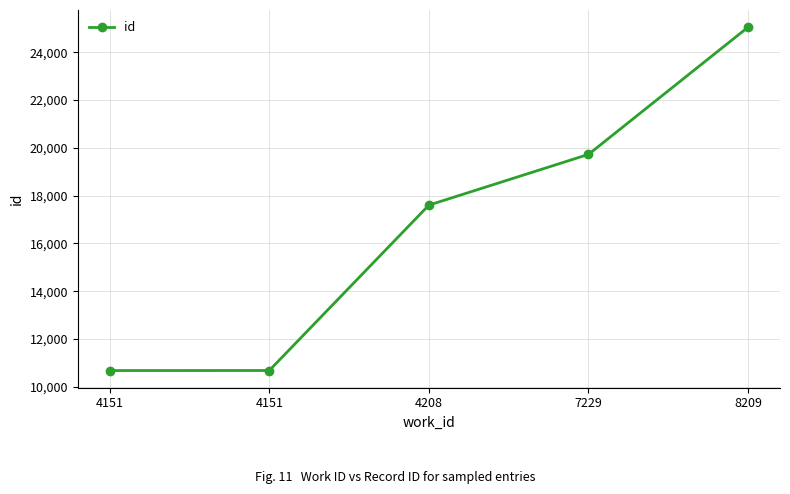

Which category has the lowest value across all series?

4151